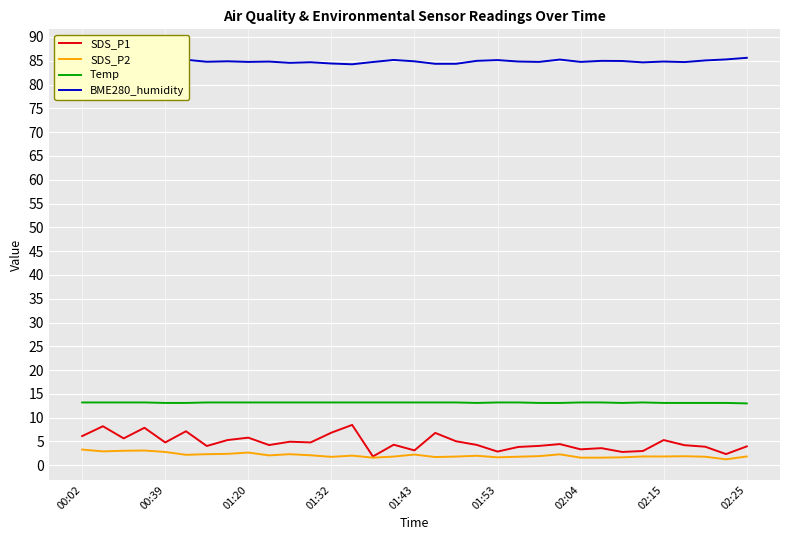

What is the approximate value of SDS_P1 at 11?

4.8